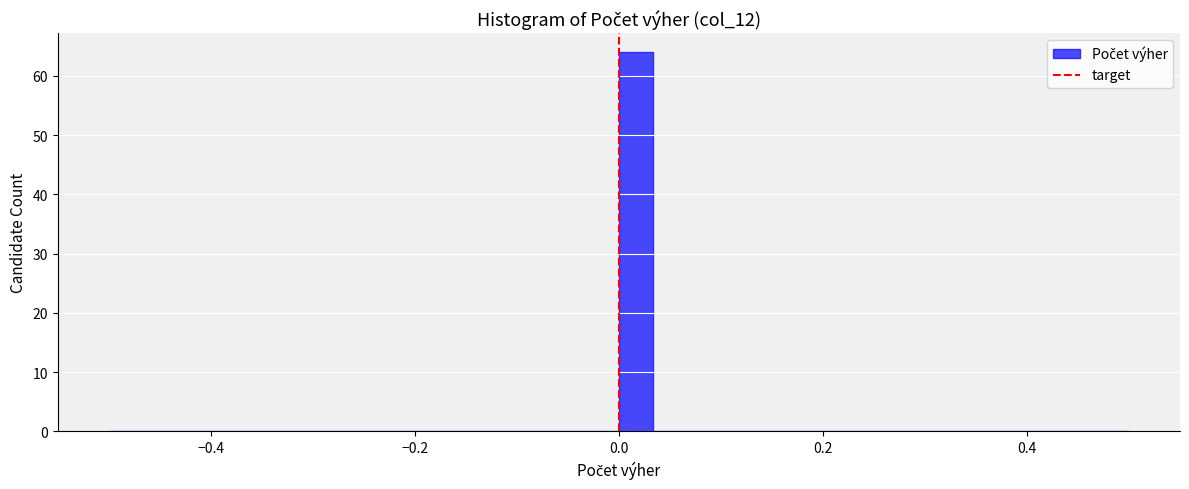

Around what value on the x-axis is the tallest bar? Give the approximate position of its centre, as read against the axis.

0.02